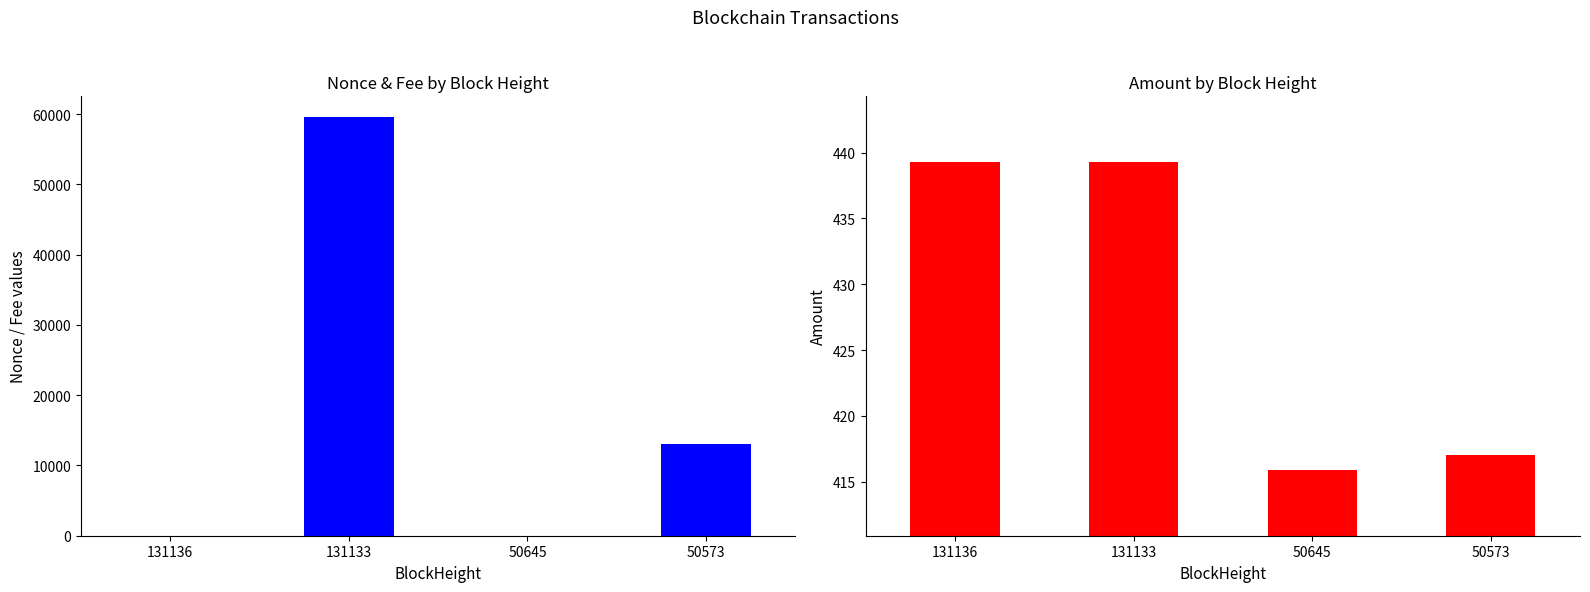

What is the sum of the Amount values at 131133 and 131136?

878.5